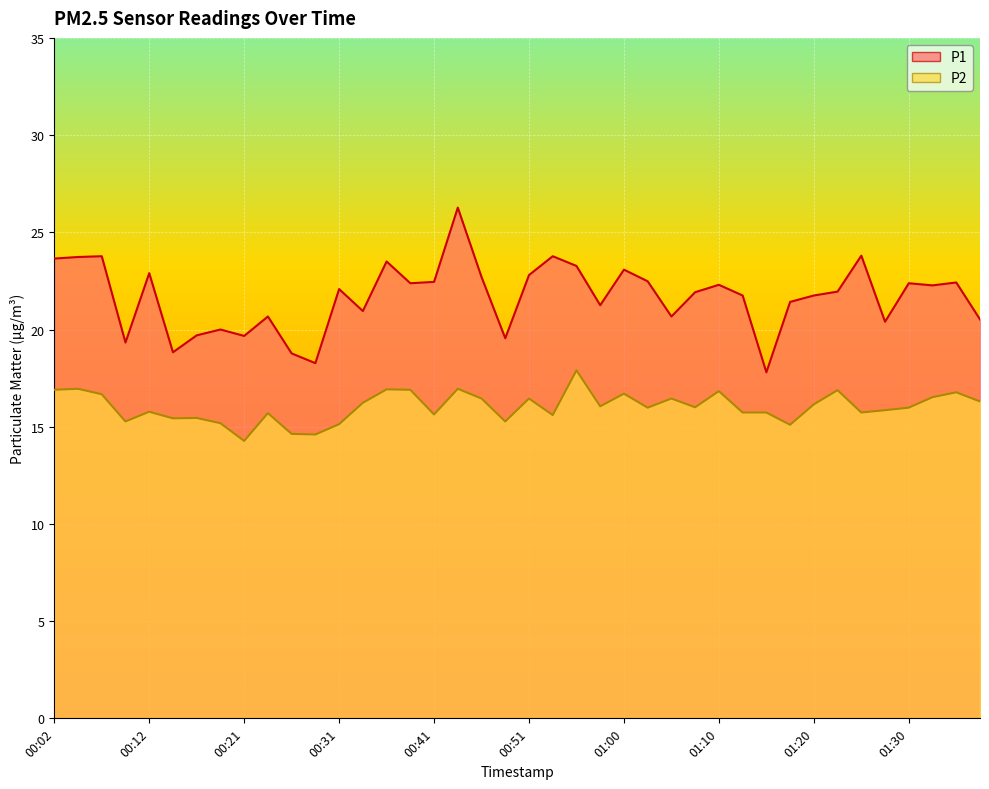

At which label does P2 first exceed 16?

00:02